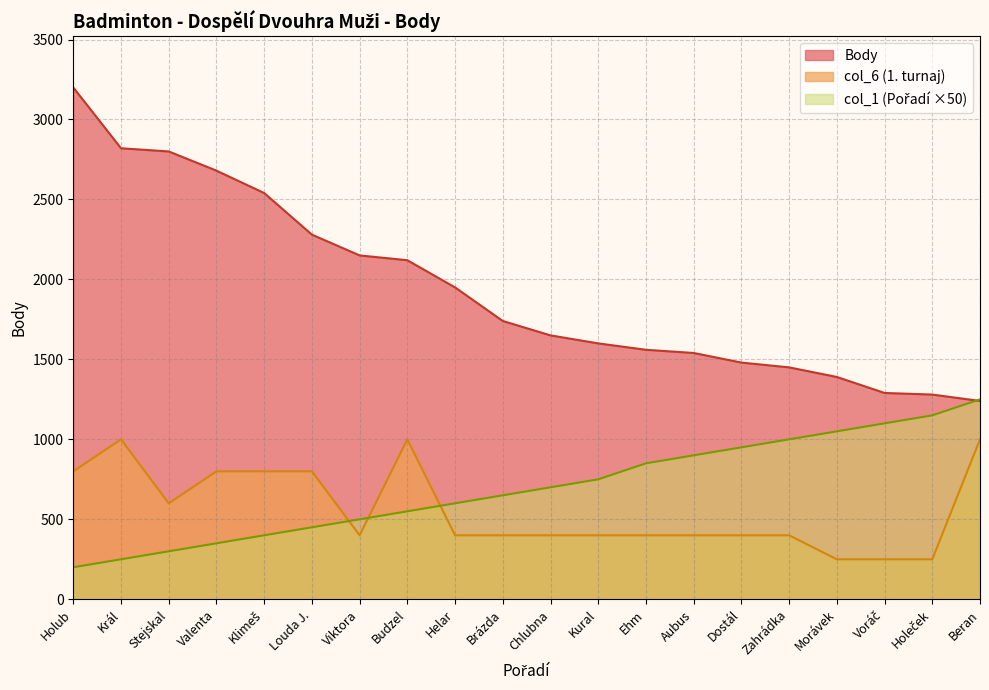

What is the label of the 18th point from the right?

Stejskal